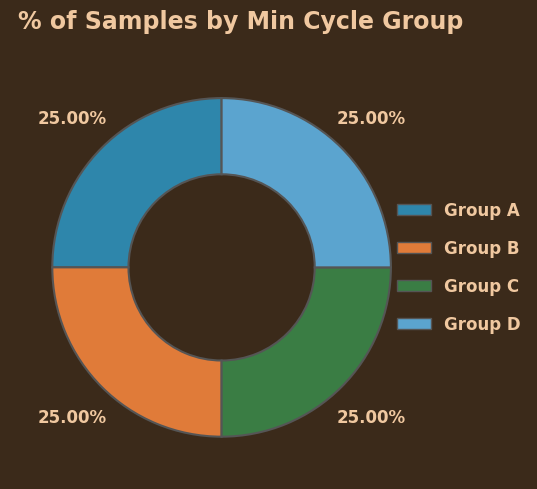

Is there a majority slice in this chart?

No